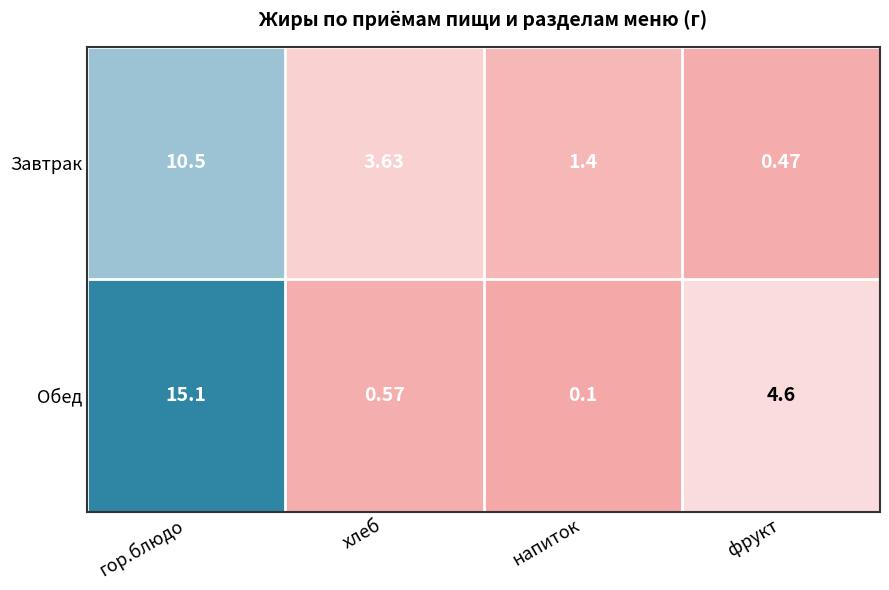

What is the spread (max minus min) of values at напиток?

1.3